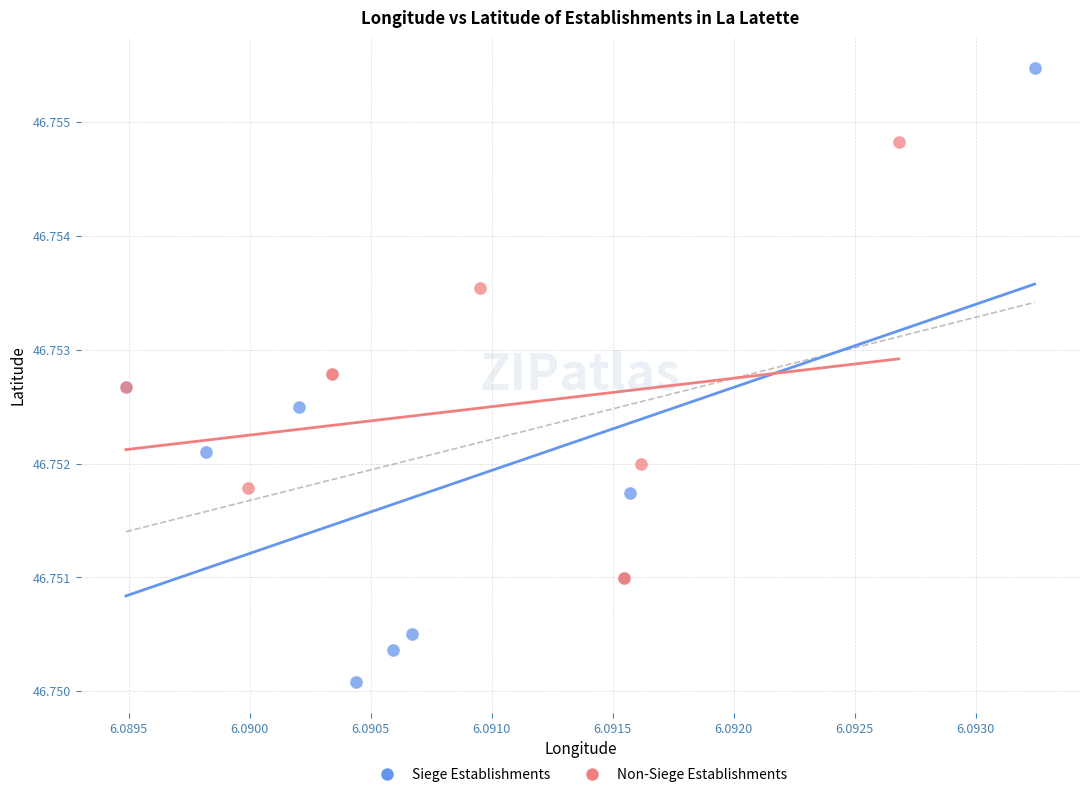

Which series reaches the maximum Y coordinate?

Siege Establishments